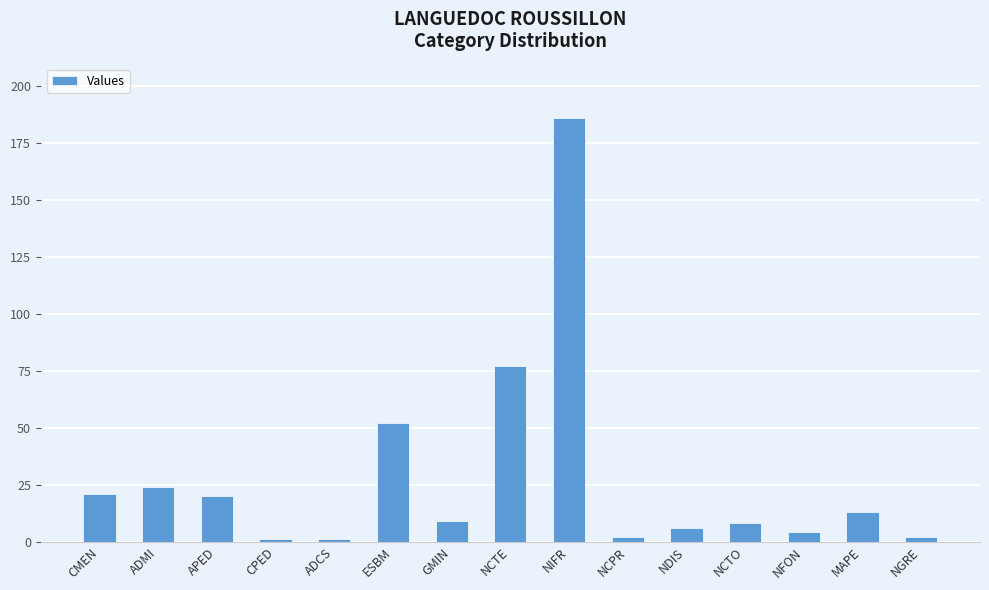

What is the maximum value shown in the chart?

186